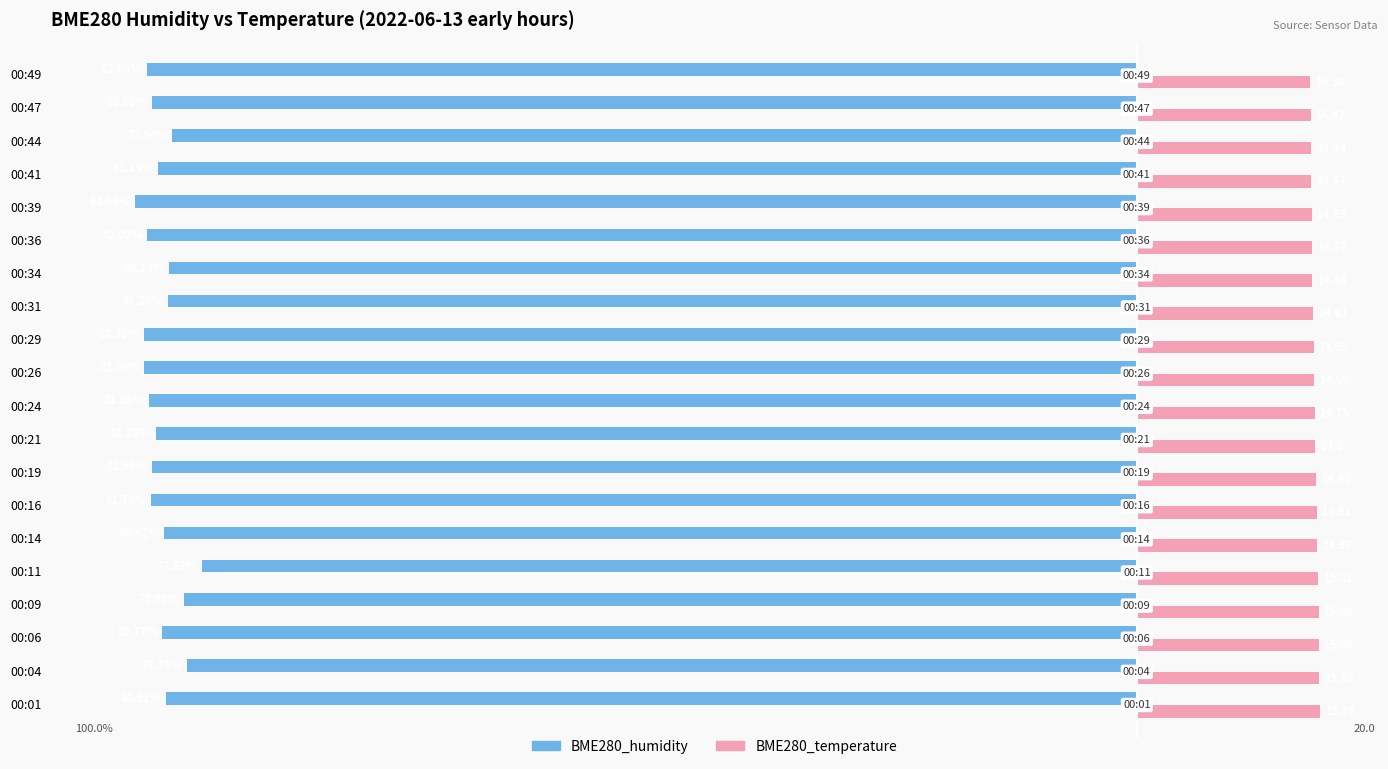

What are all the series names shown in the legend?

BME280_humidity, BME280_temperature